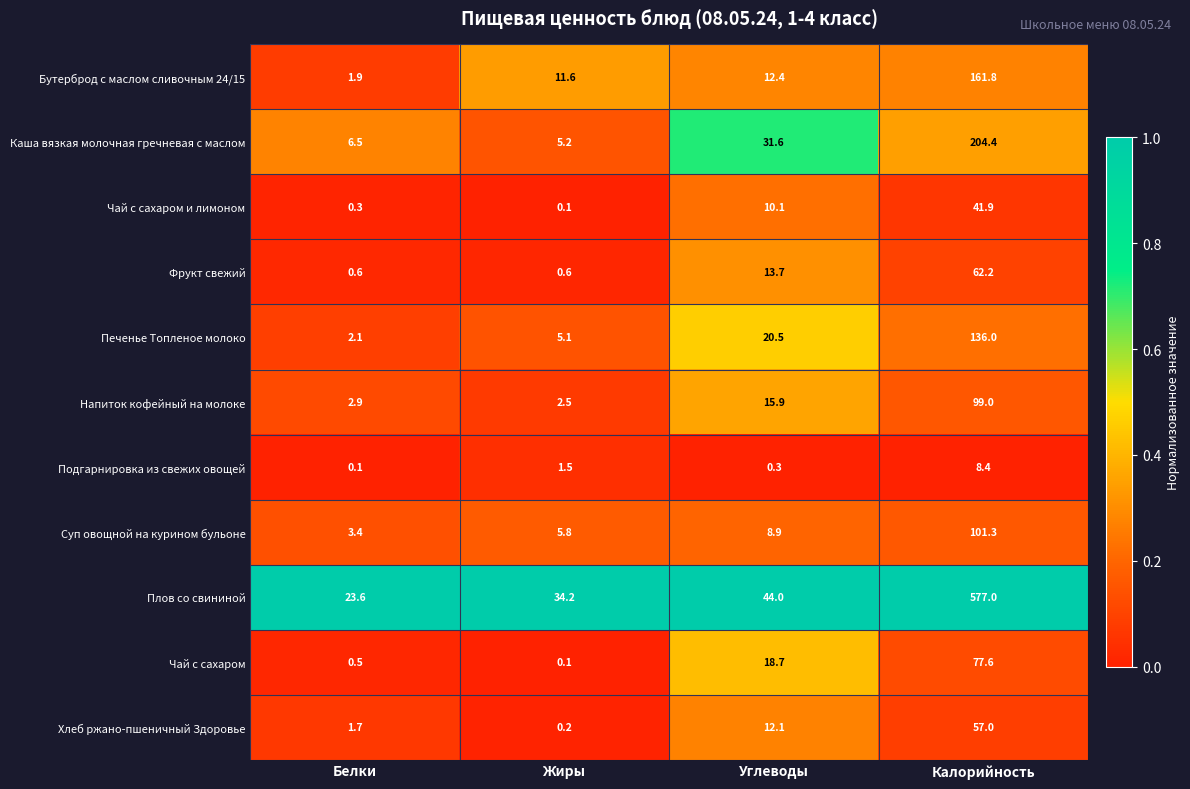

Which series has the largest total across all categories?

Плов со свининой